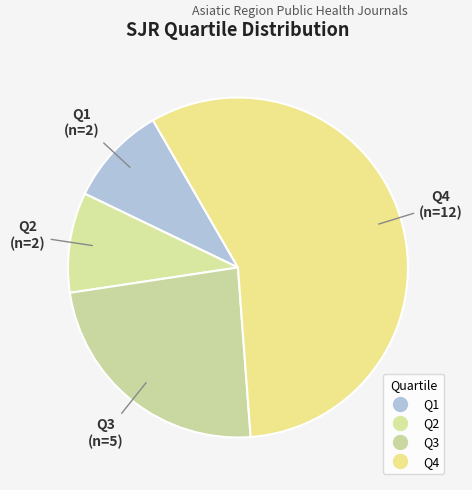

Rank the categories by value from highest to lowest.

Q4, Q3, Q1, Q2